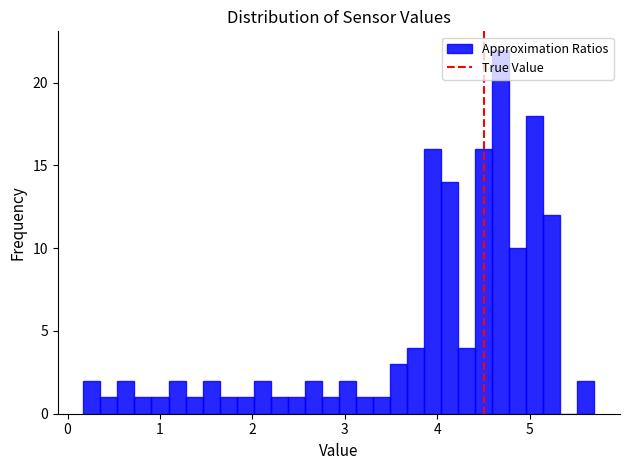

Read against the x-axis, roughly where is the centre of the tallest bar?

4.7